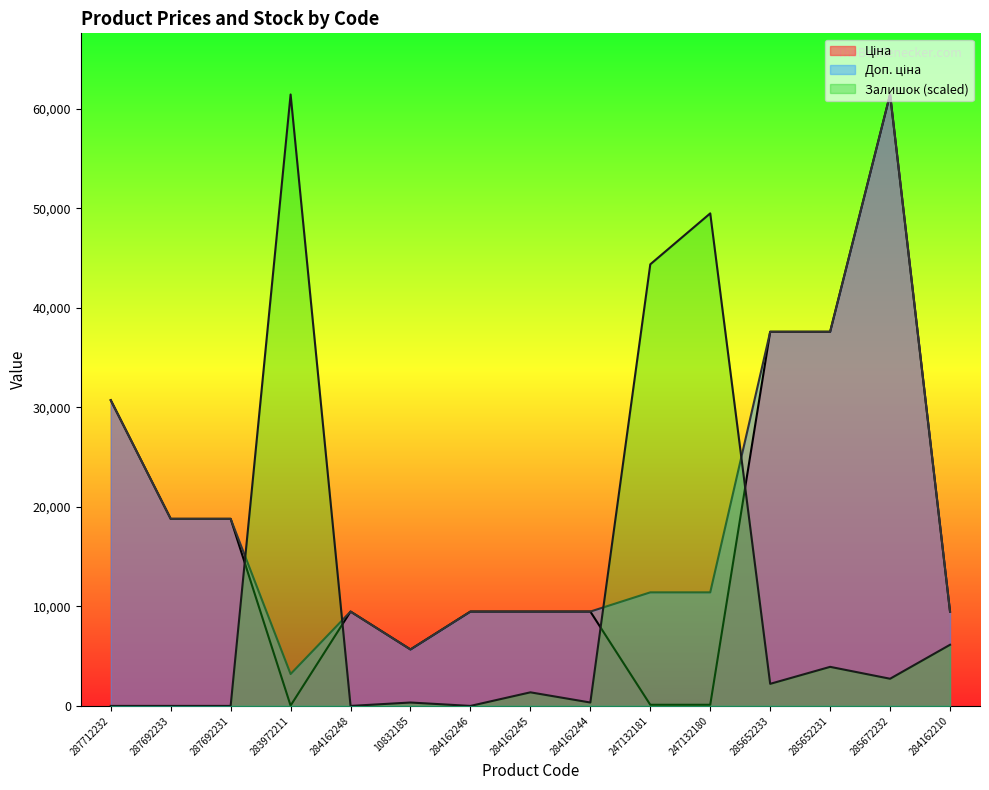

How many data points in Ціна are above 9480?

11